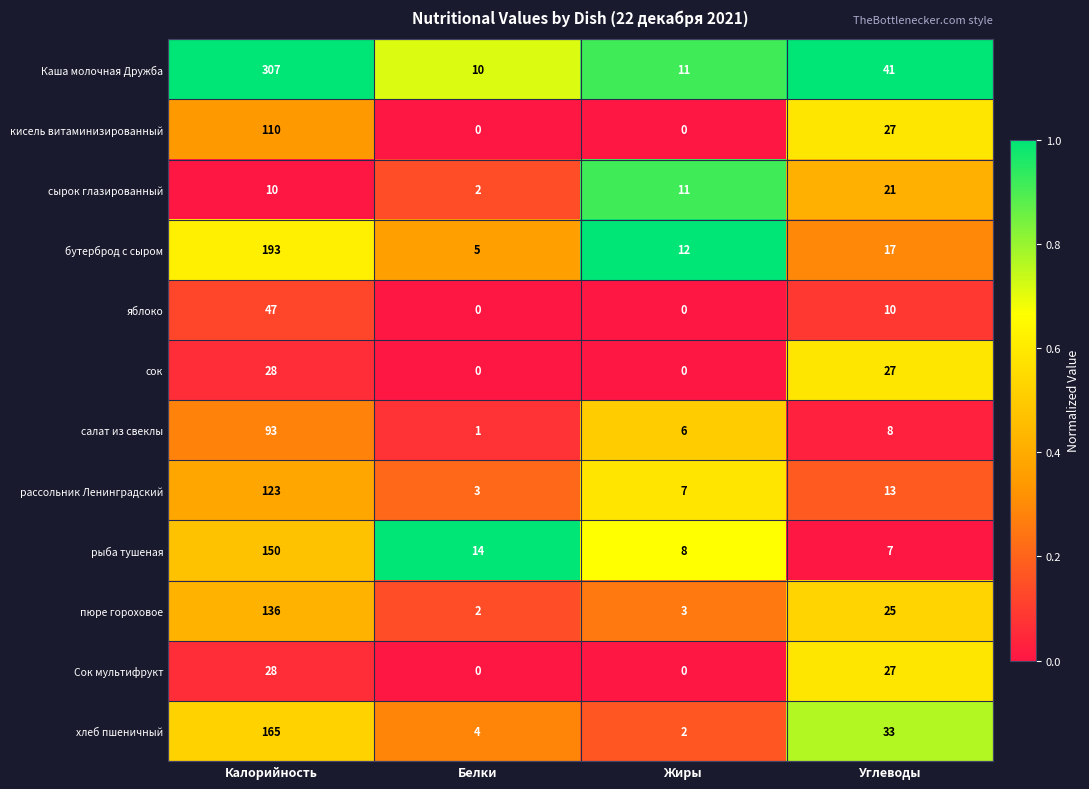

Is it true that рыба тушеная equals 61 at Калорийность?

False